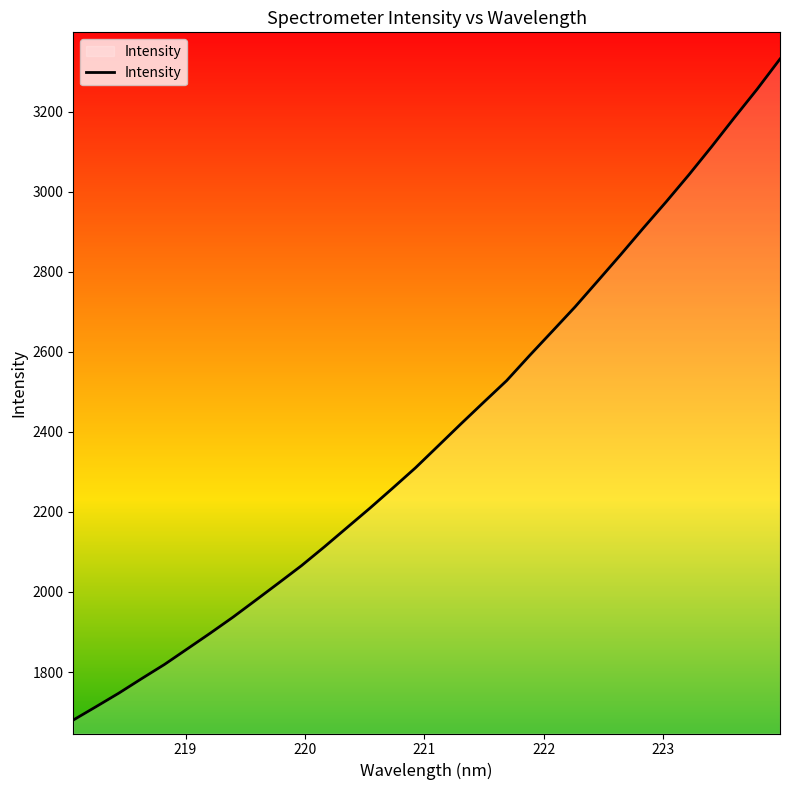

How many lines are shown in the chart?

1